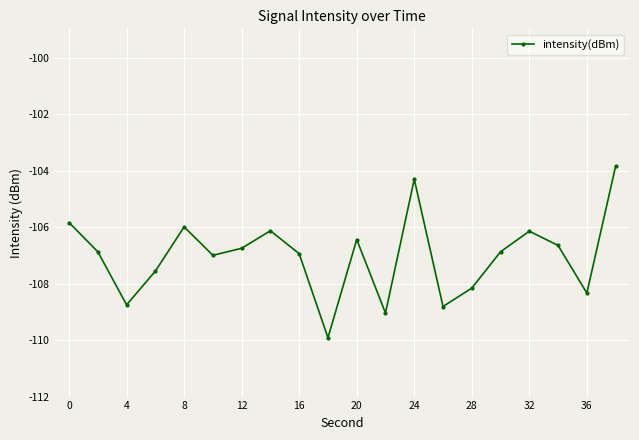

What is the smallest value displayed?

-109.9